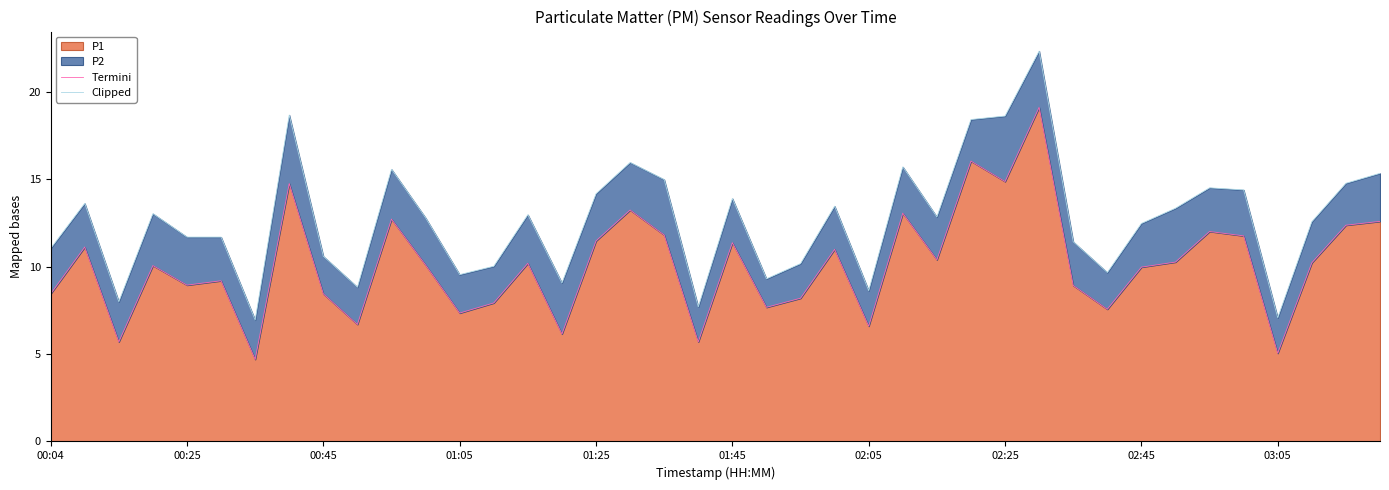

What is the minimum value for P1?

4.7